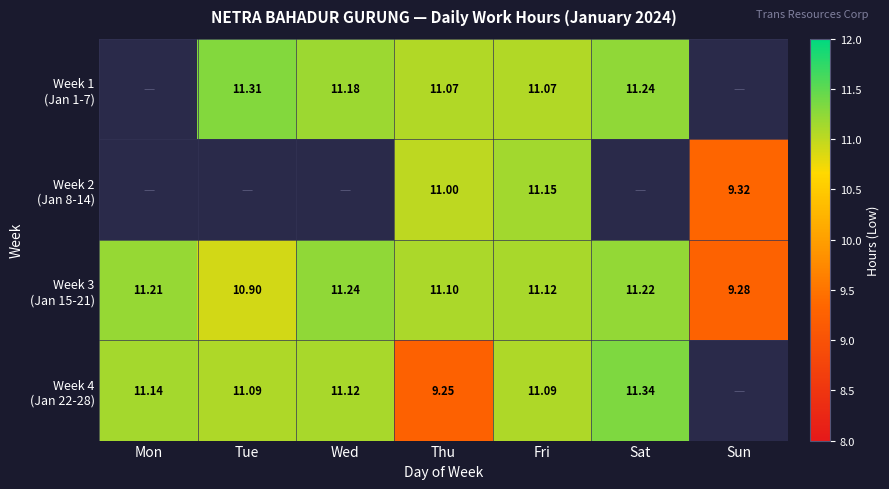

Between Mon and Fri, which series saw the biggest shift?

Week 3 (Jan 15-21)